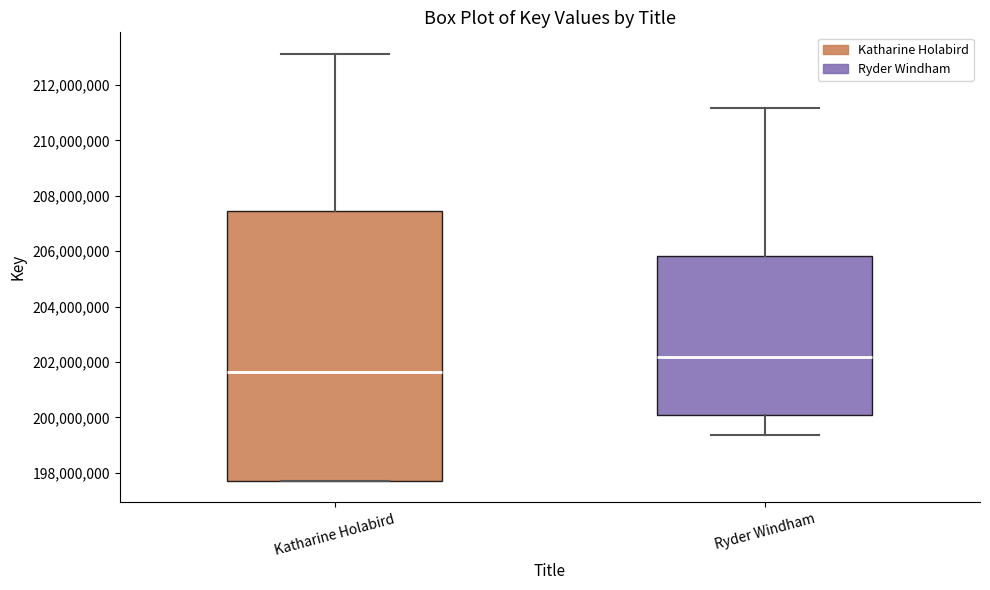

Which box has the highest median line?

Ryder Windham